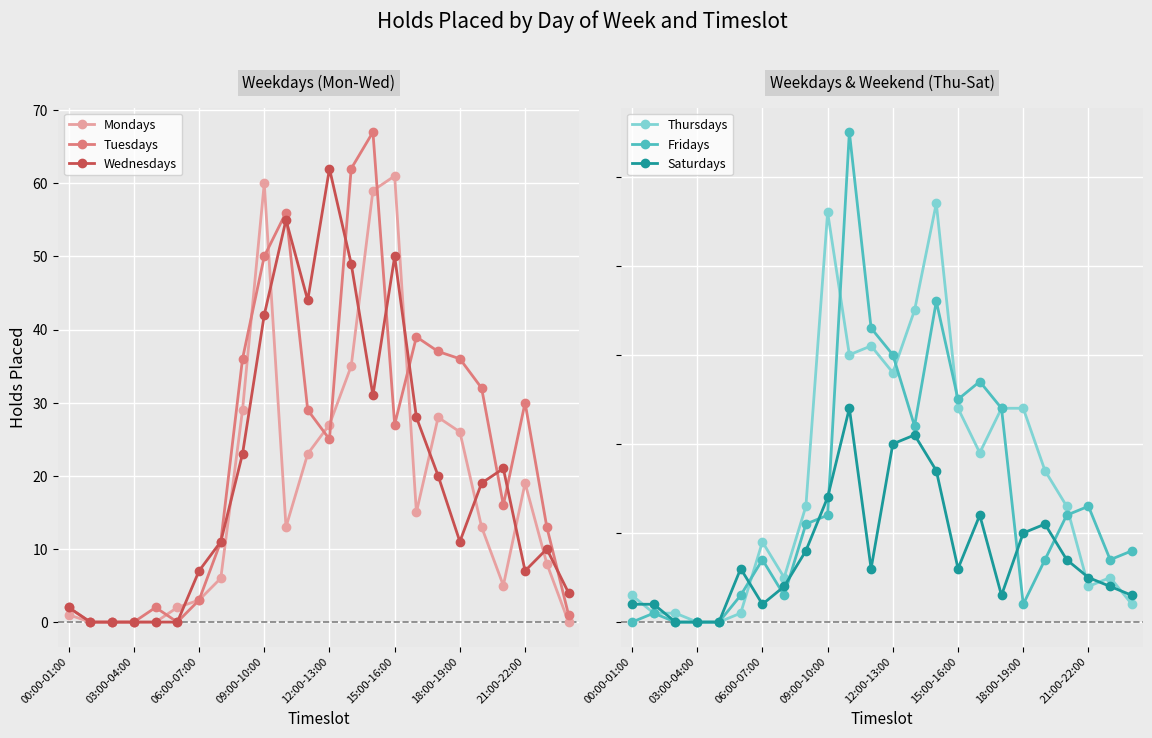

True or false: Mondays has more than 0 interior local peaks.

True